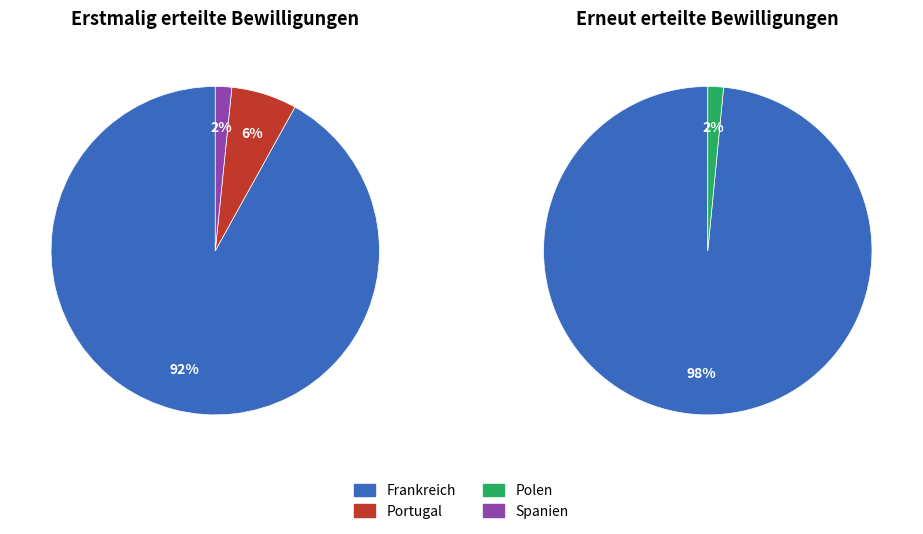

Which slice is the smallest?

Polen